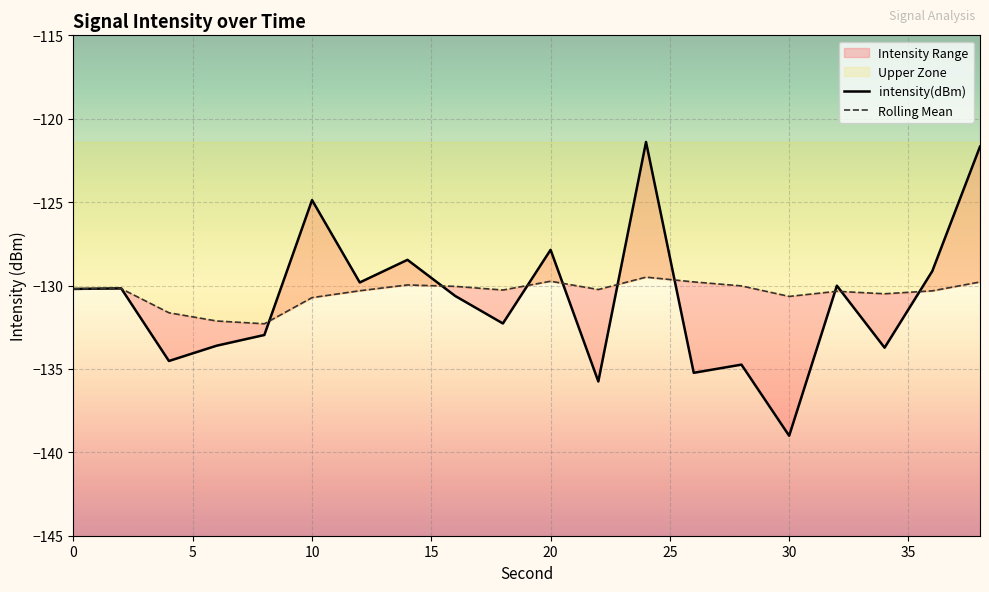

What is the highest value of the Rolling Mean series?

-129.5